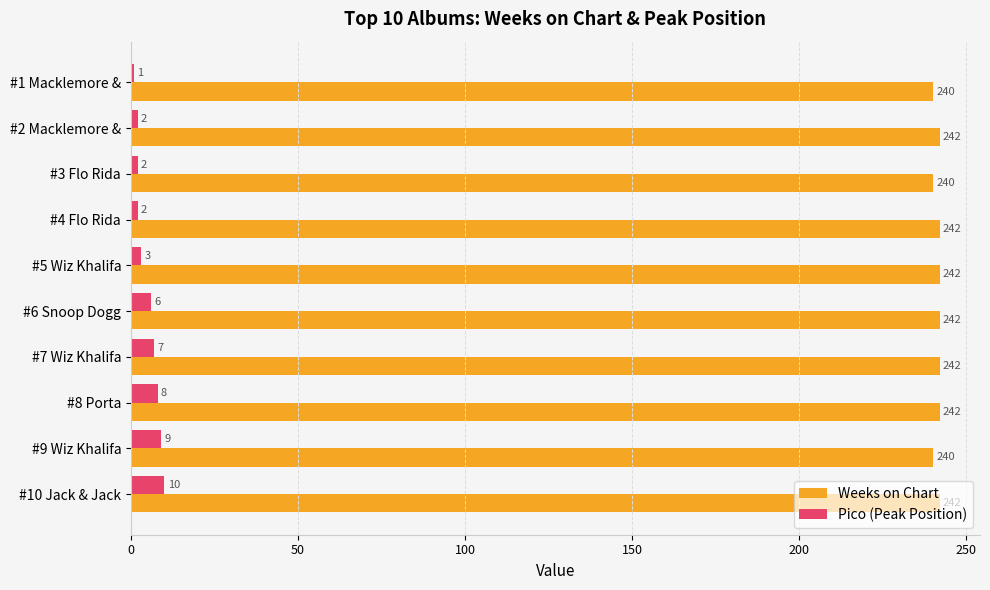

What is the difference between the maximum and minimum values in the Weeks on Chart series?

2